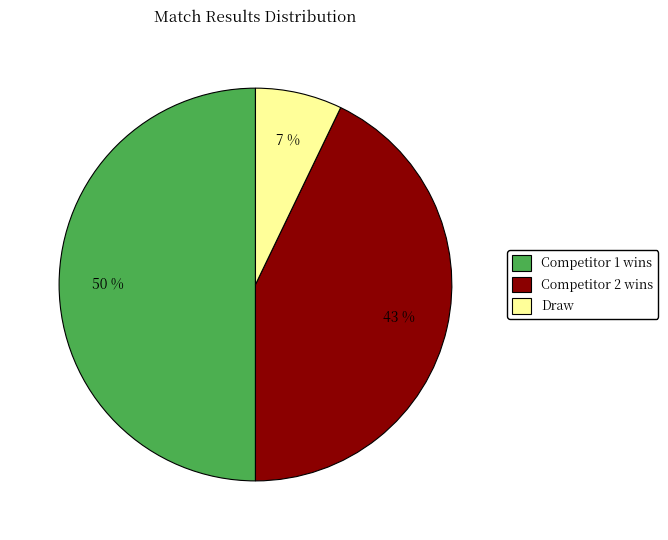

To the nearest percent, what is the average slice percentage?

33%